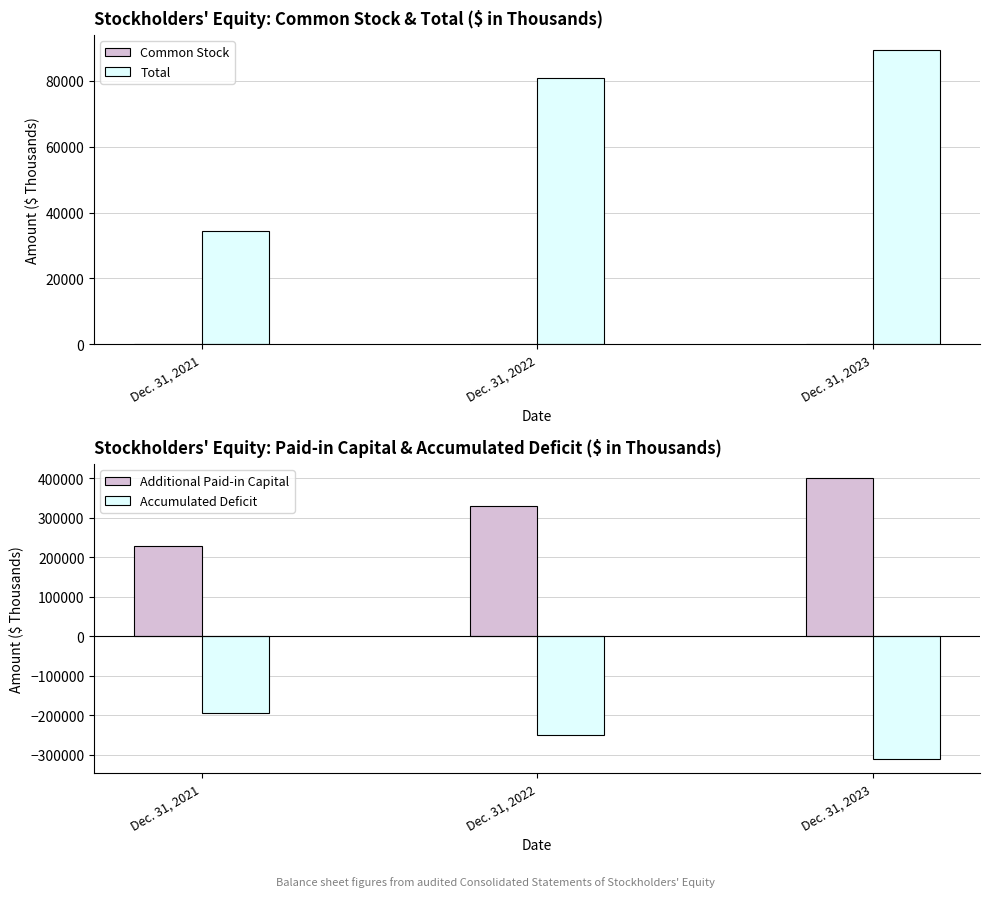

What are all the series names shown in the legend?

Common Stock, Total, Additional Paid-in Capital, Accumulated Deficit